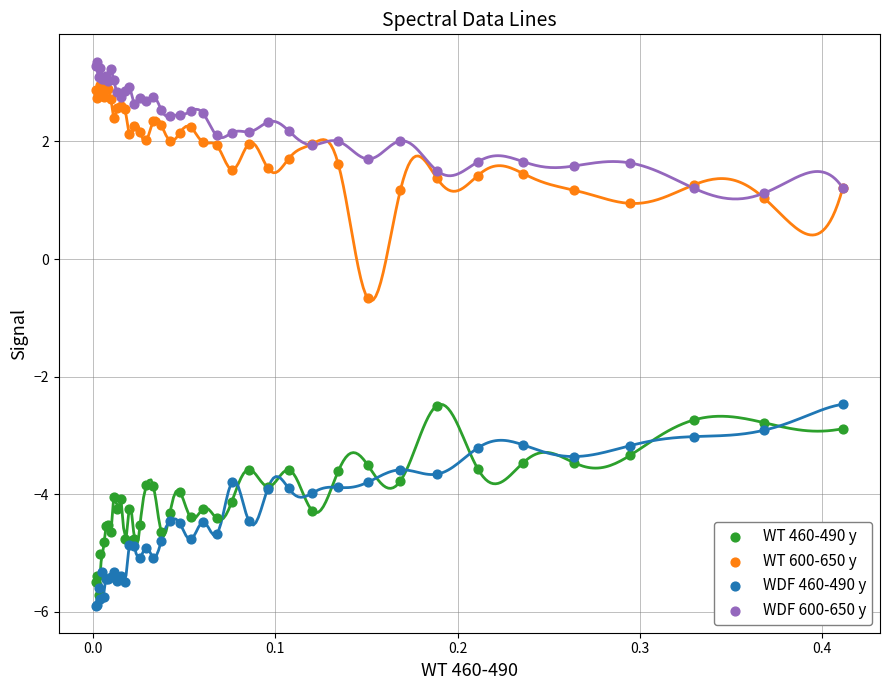

Across all series, what Y value is closest to -1?

-0.7